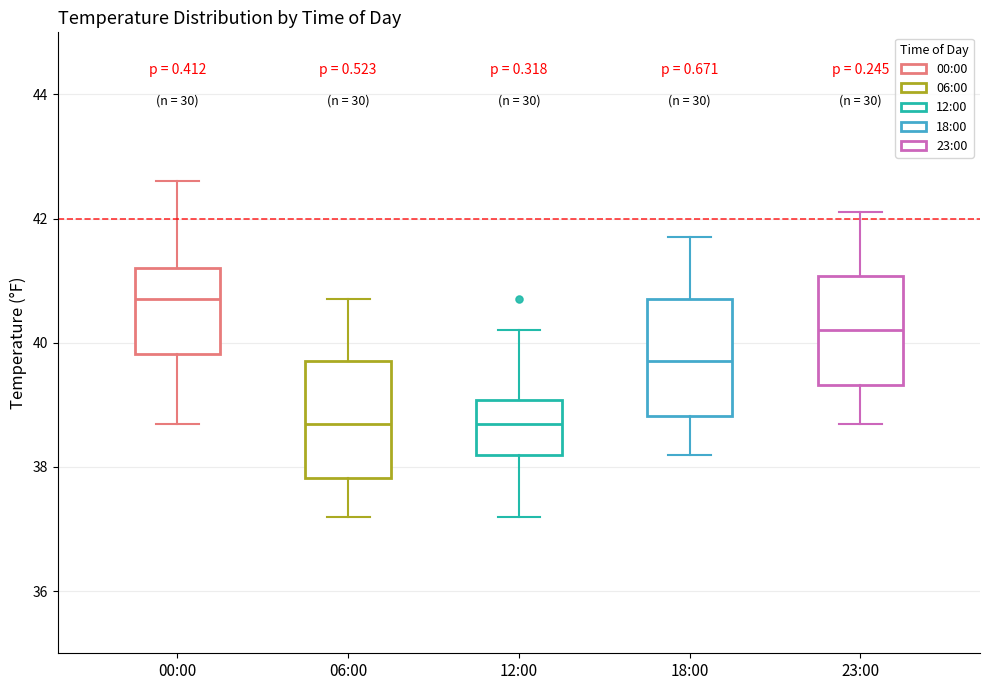

Reading left to right, transcribe this box plot: for each box, give where its median line is, the range the box spans, and where its two whiskers end, as read against the y-axis. The values are not printed on the chart, so give them approximately, as read against the axis.

00:00: median 40.8, box 39.8 to 41.2, whiskers 38.8 to 42.6
06:00: median 38.8, box 37.8 to 39.8, whiskers 37.2 to 40.8
12:00: median 38.8, box 38.2 to 39.0, whiskers 37.2 to 40.2
18:00: median 39.8, box 38.8 to 40.8, whiskers 38.2 to 41.8
23:00: median 40.2, box 39.4 to 41.0, whiskers 38.8 to 42.2